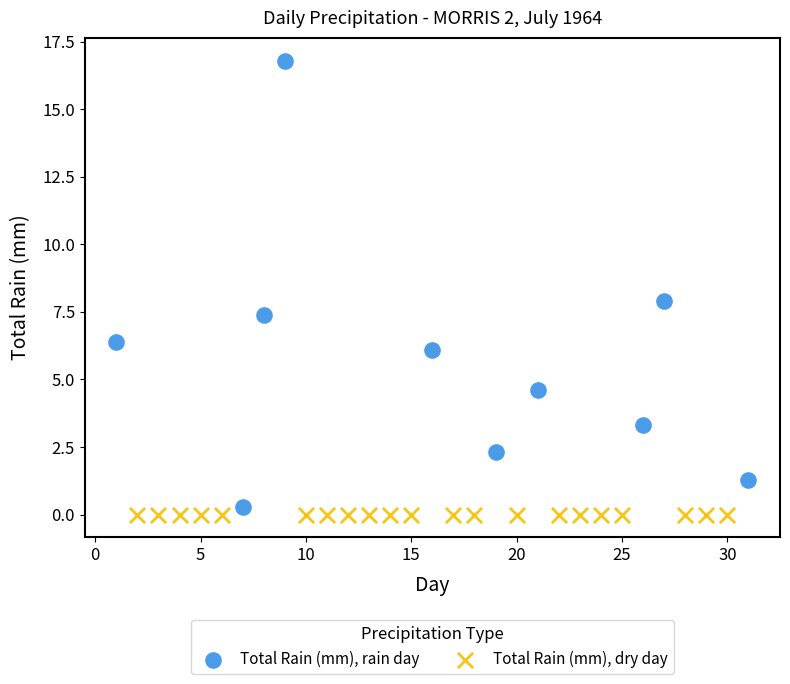

What are all the series names shown in the legend?

Total Rain (mm), rain day, Total Rain (mm), dry day